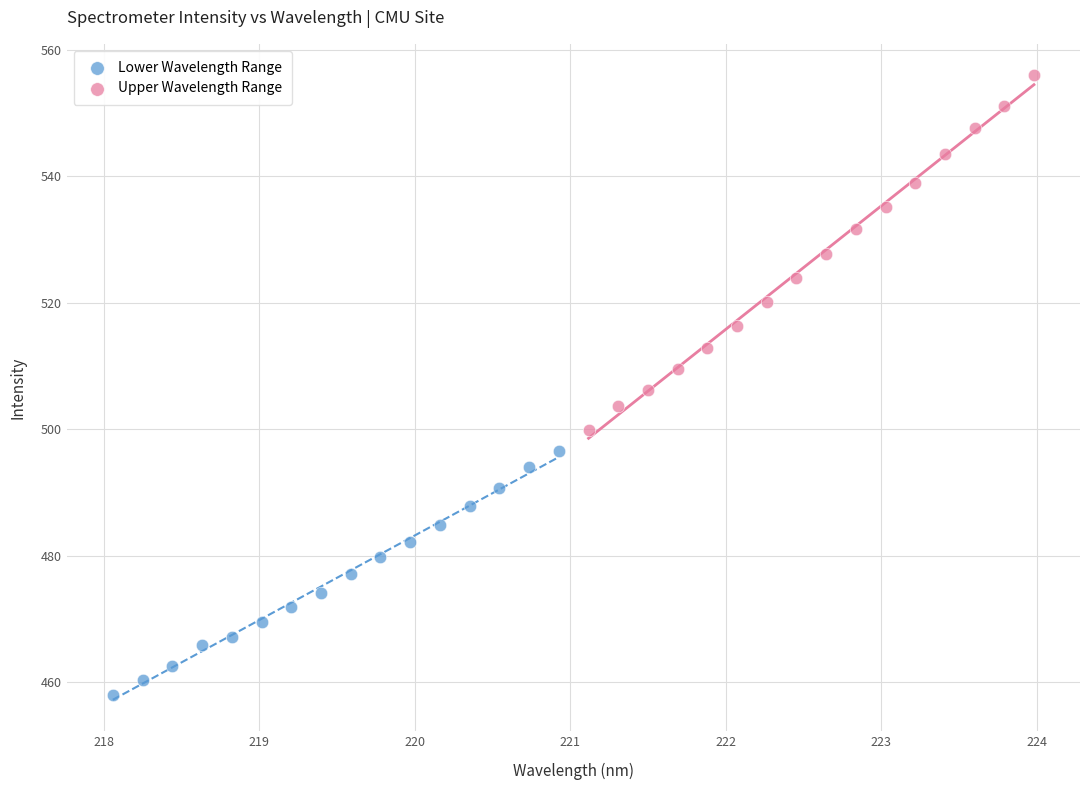

What are all the series names shown in the legend?

Lower Wavelength Range, Upper Wavelength Range